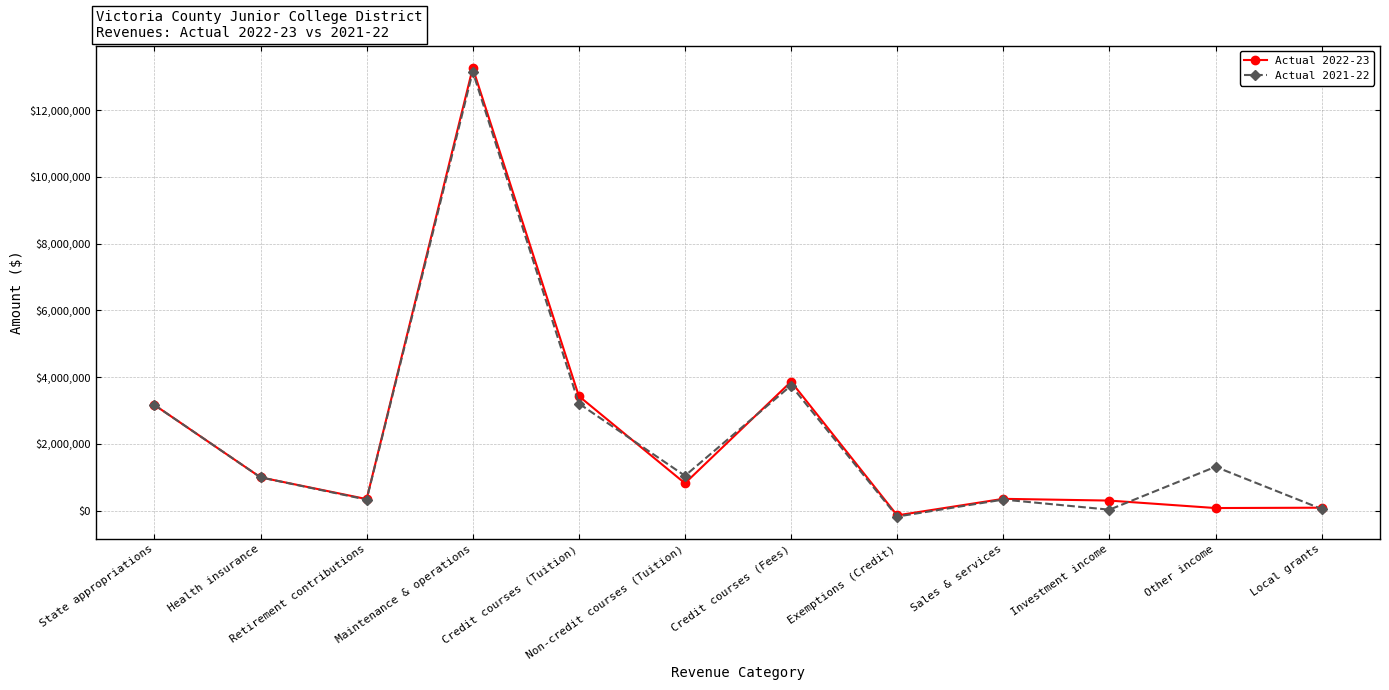

Which category has the highest value in the Actual 2022-23 series?

Maintenance & operations